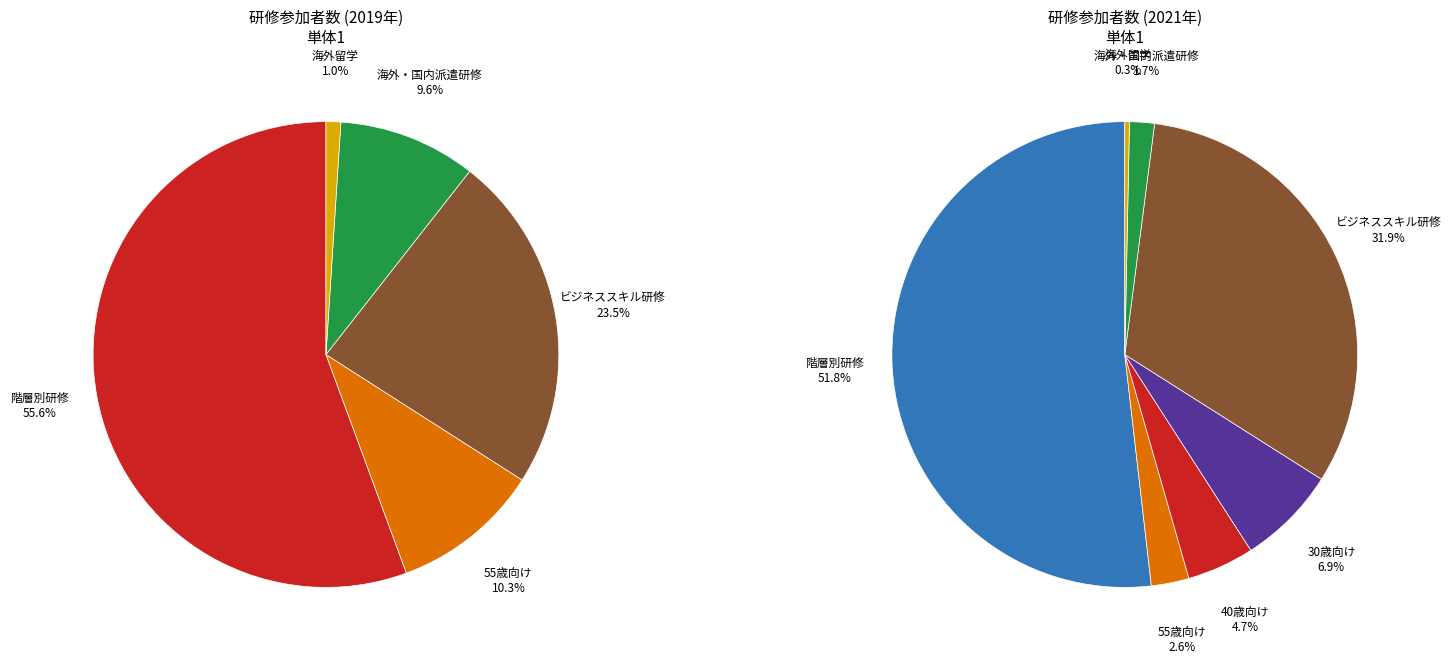

To the nearest percent, what is the average slice percentage?

14%